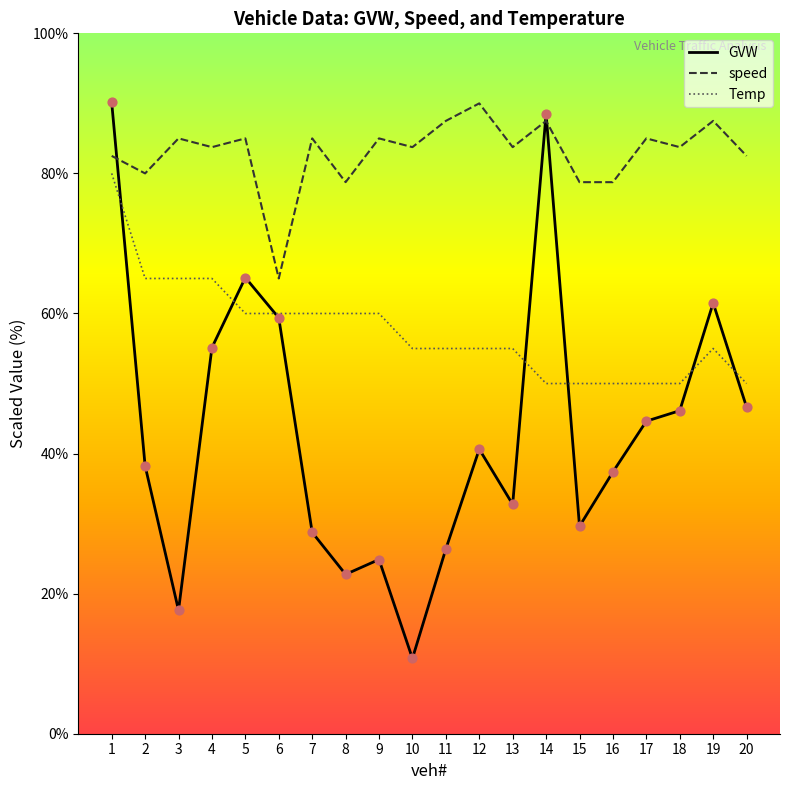

Which series has the largest total across all categories?

speed